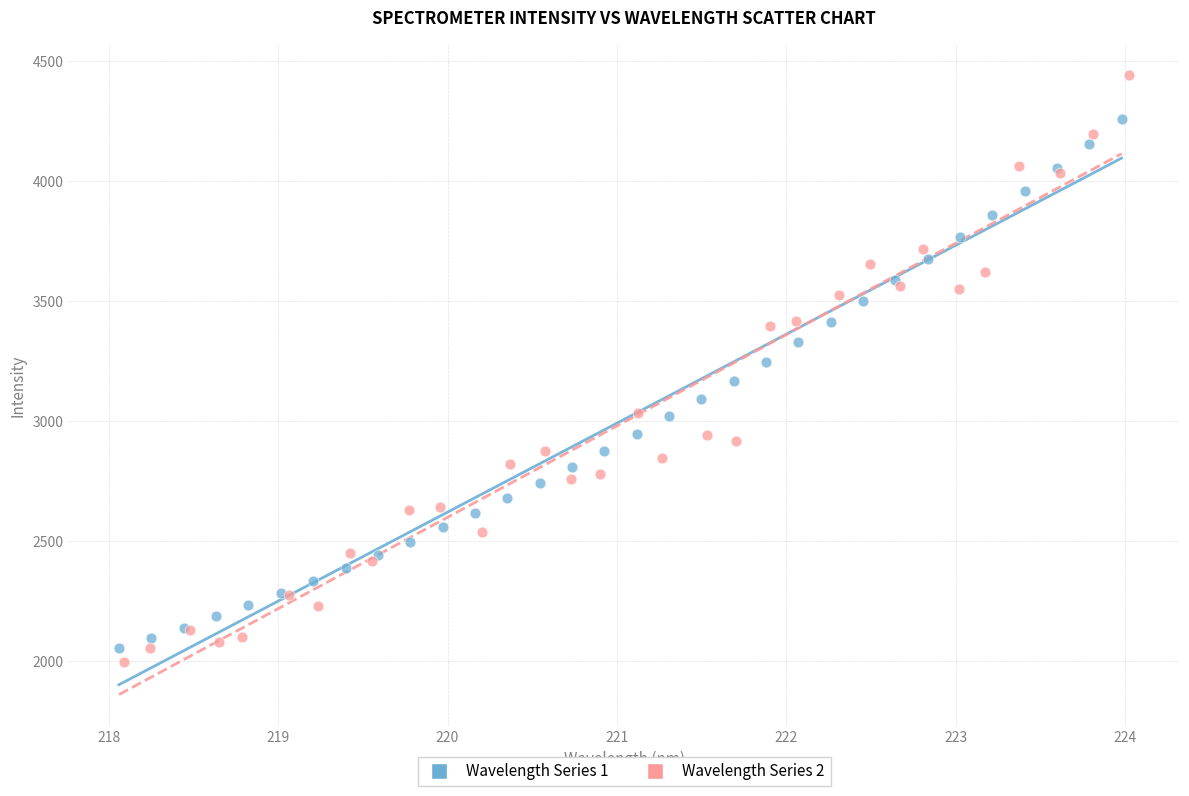

Which series has the largest Y range (max minus min)?

Wavelength Series 2